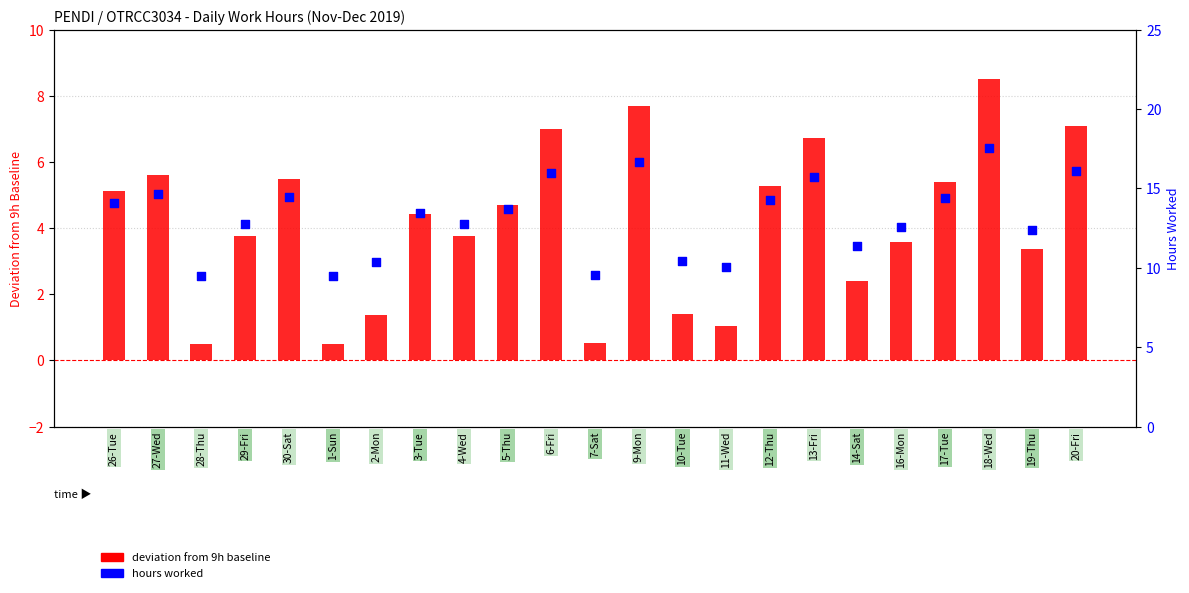

Which series contains the lowest Y value?

deviation from 9h baseline